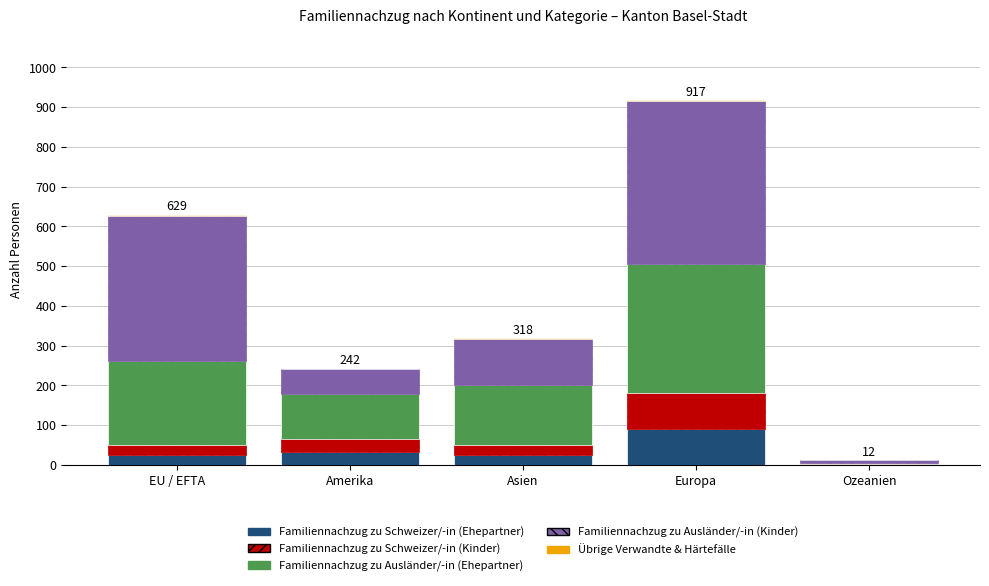

Count the number of data series in this chart.

5